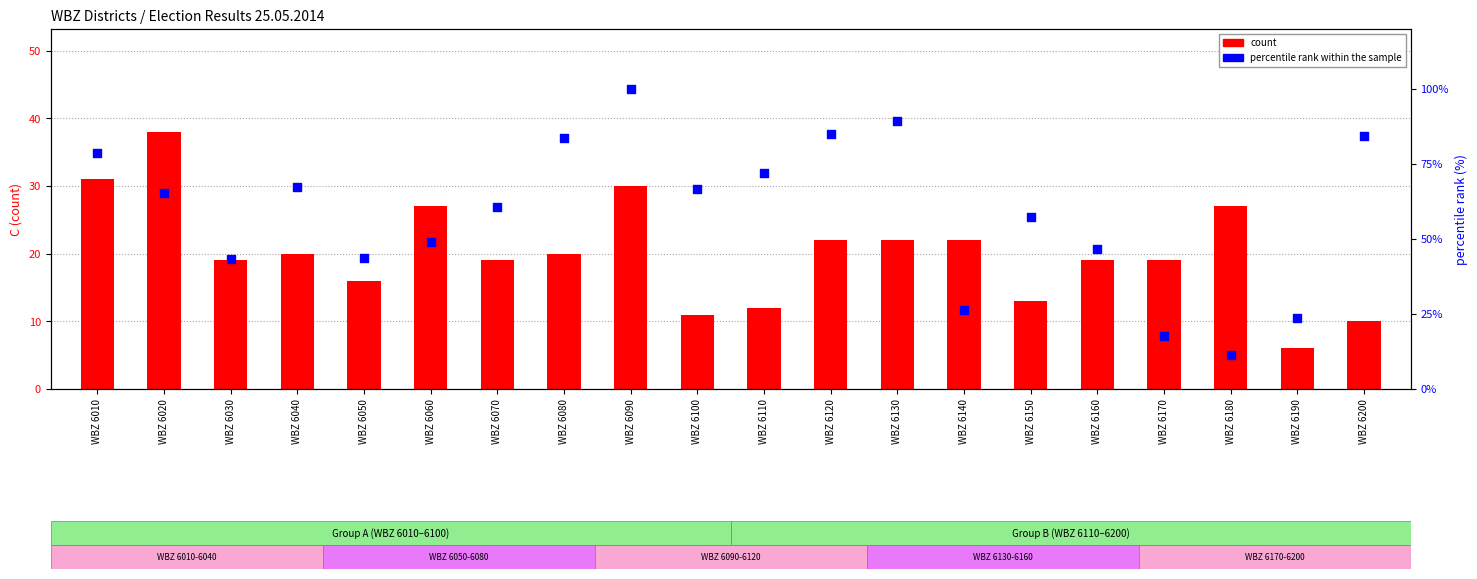

Which series reaches the minimum Y coordinate?

count